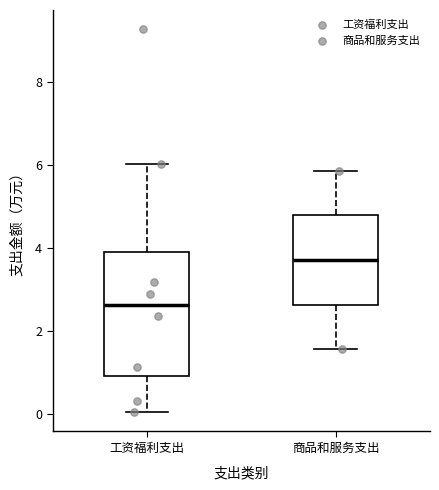

Where is the upper edge of the box for 商品和服务支出 on the y-axis? The values are not printed on the chart, so give them approximately, as read against the axis.

4.8